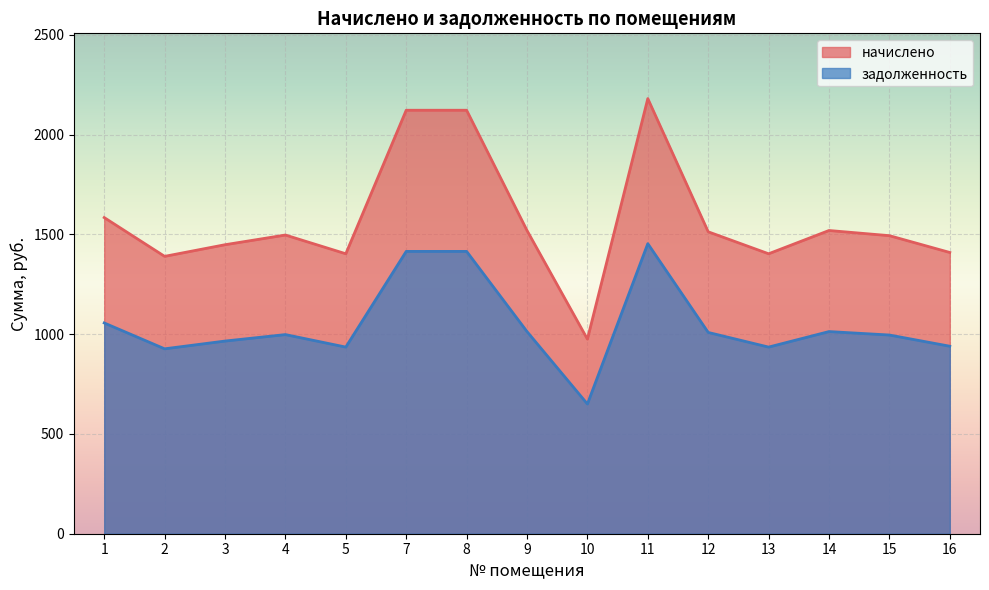

Reading left to right, extract all data points from this chart.

начислено: 1=1584.4	2=1390.0	3=1448.3	4=1496.9	5=1402.9	7=2122.2	8=2122.2	9=1519.6	10=975.2	11=2180.5	12=1513.1	13=1402.9	14=1519.6	15=1493.6	16=1409.4
задолженность: 1=1056.2	2=926.6	3=965.5	4=997.9	5=935.3	7=1414.8	8=1414.8	9=1013.0	10=650.2	11=1453.7	12=1008.7	13=935.3	14=1013.0	15=995.8	16=939.6